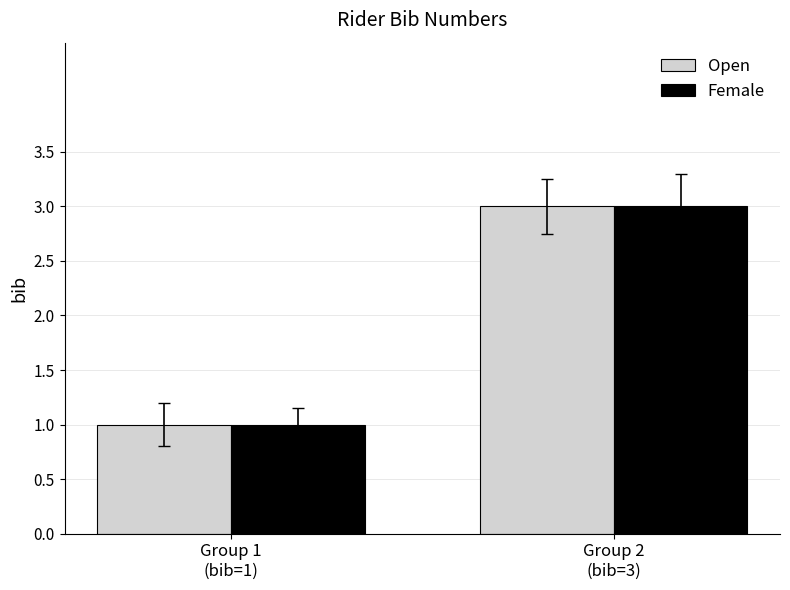

What is the sum of the Open values at Group 1
(bib=1) and Group 2
(bib=3)?

4